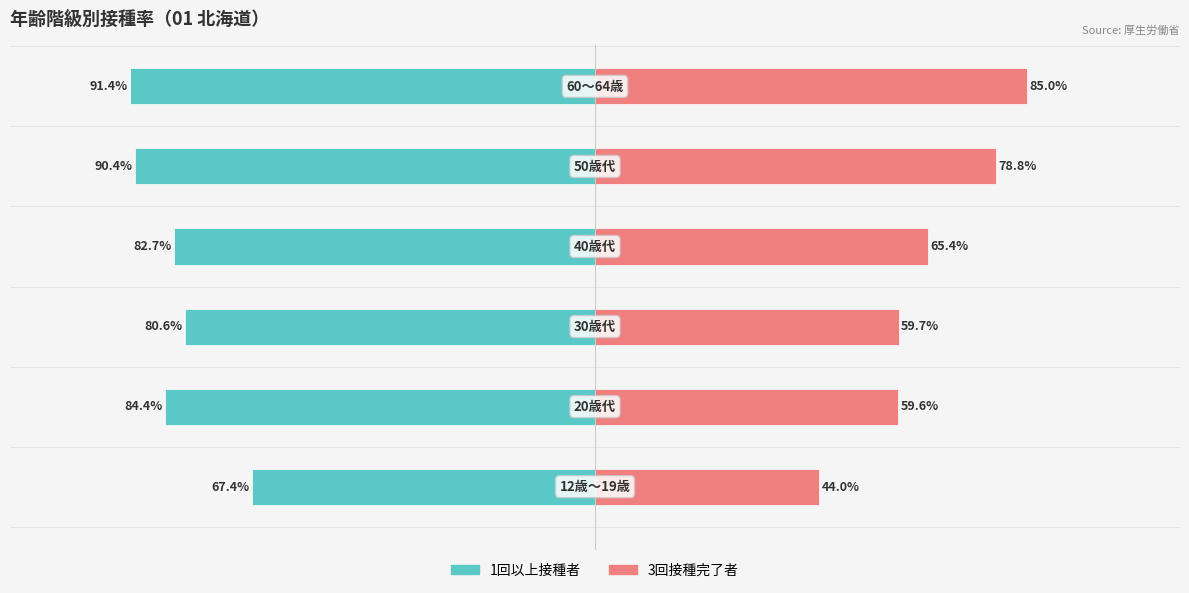

What is the highest value of the 3回接種完了者 series?

85.0